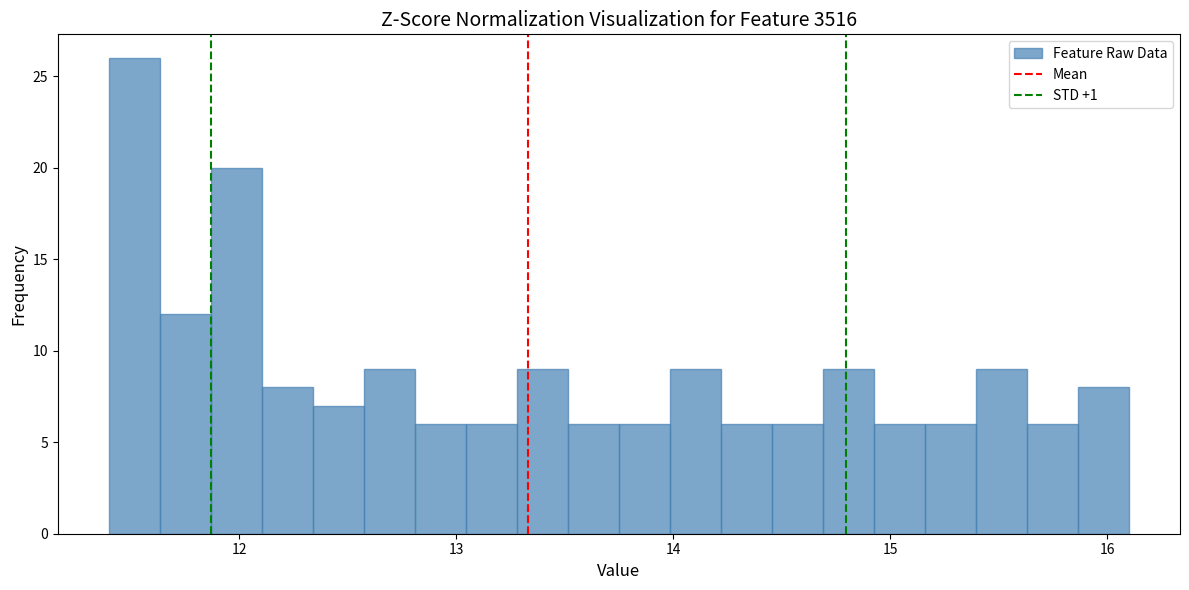

Around what value on the x-axis is the tallest bar? Give the approximate position of its centre, as read against the axis.

11.5